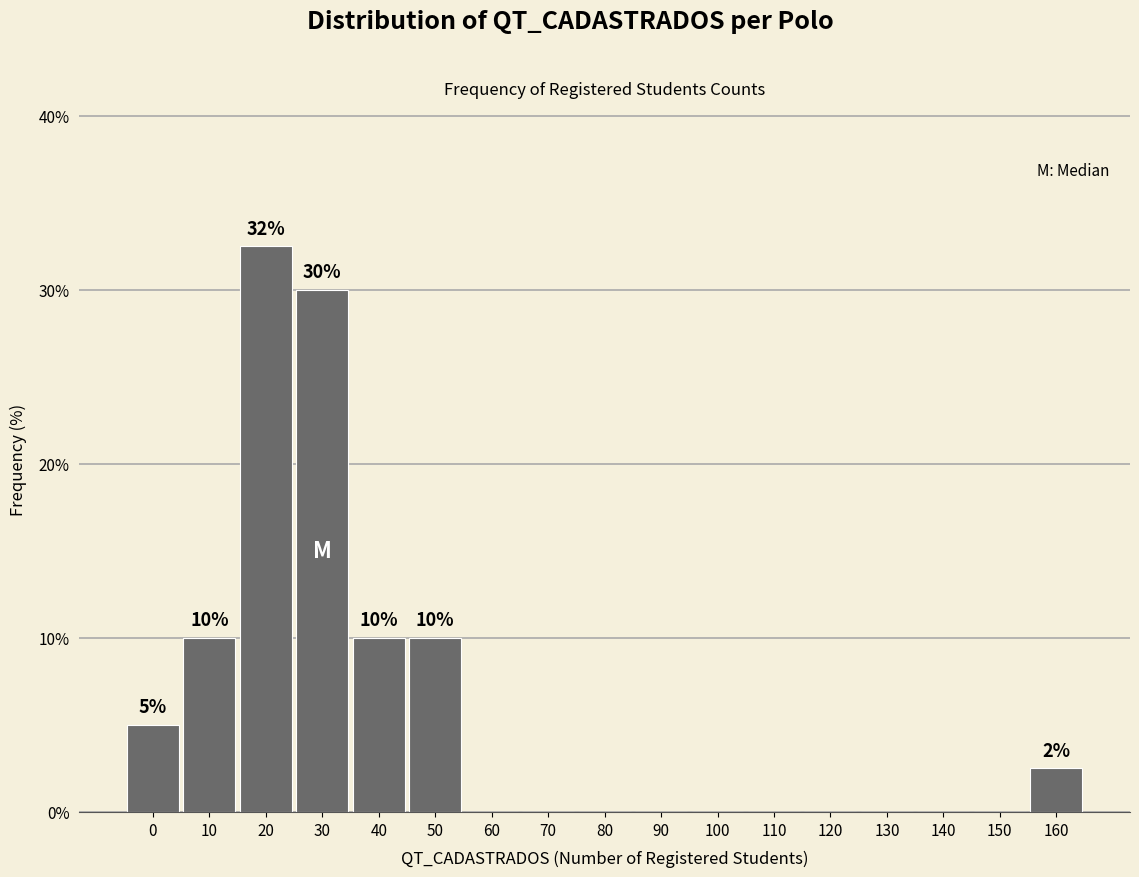

Reading right to left, extract all data points from this chart.

160=2.5	150=0.0	140=0.0	130=0.0	120=0.0	110=0.0	100=0.0	90=0.0	80=0.0	70=0.0	60=0.0	50=10.0	40=10.0	30=30.0	20=32.5	10=10.0	0=5.0